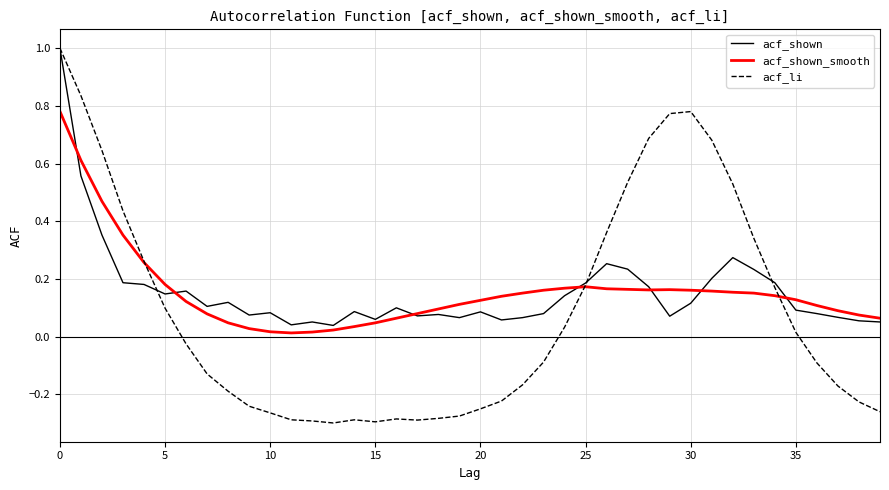

Which series has the widest spread of values?

acf_li